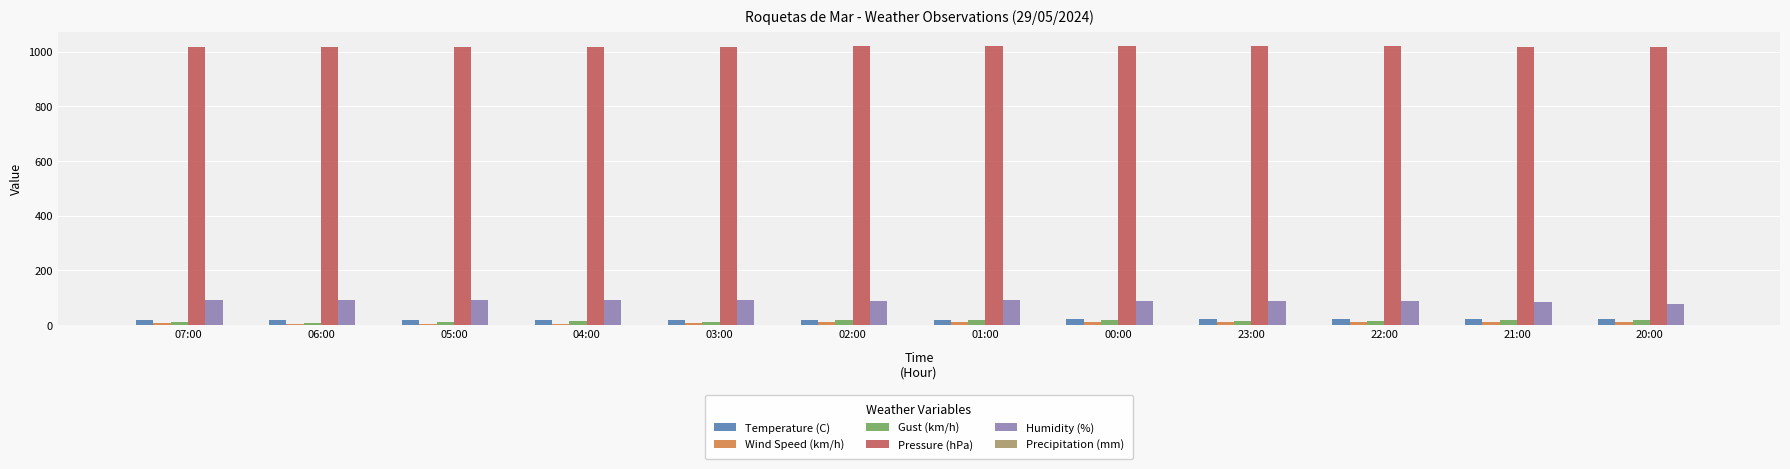

What is the sum of all Pressure (hPa) values?

12220.3